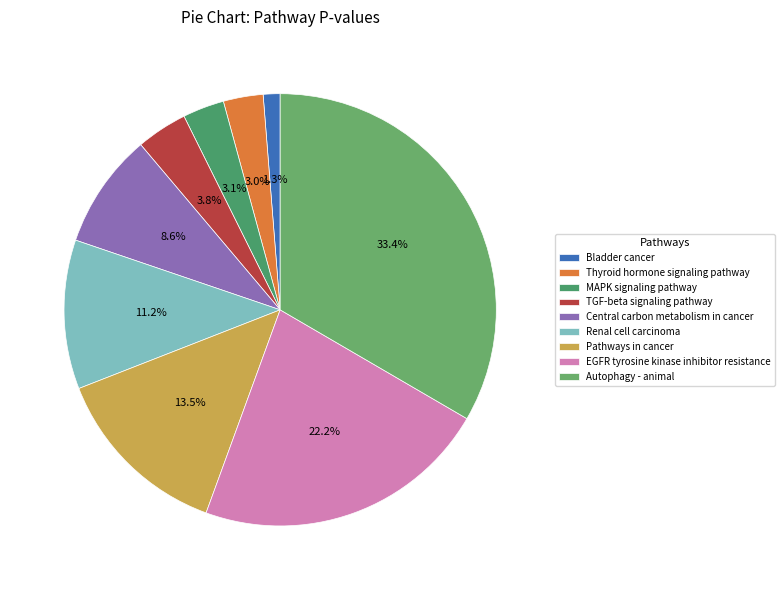

Is it true that Central carbon metabolism in cancer is 9% of the pie?

True